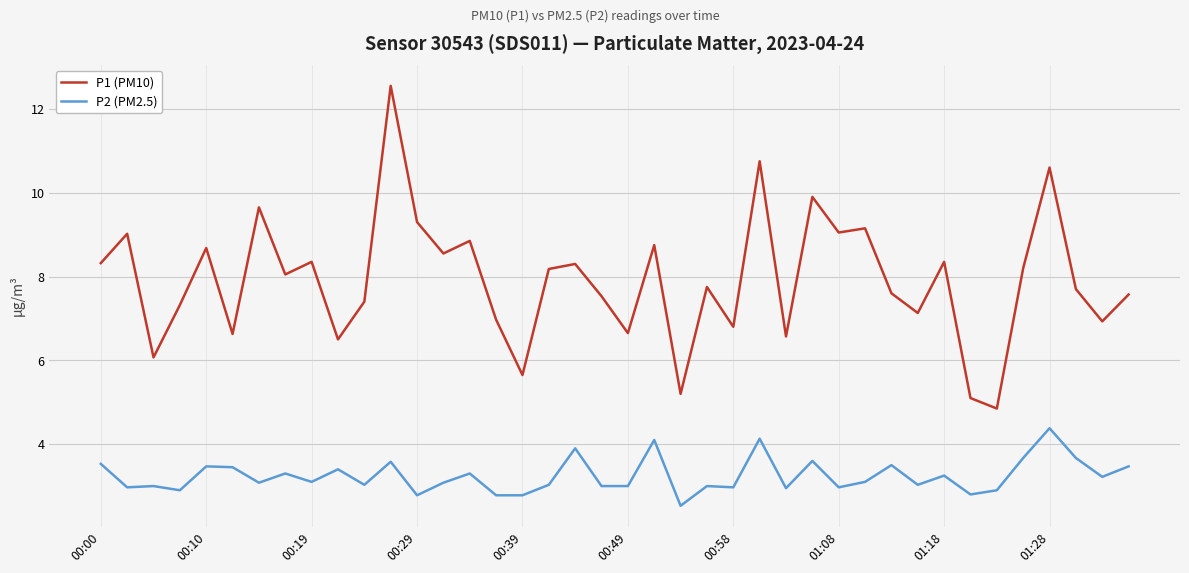

What are all the series names shown in the legend?

P1 (PM10), P2 (PM2.5)